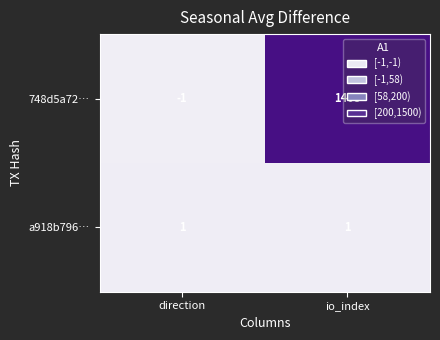

At which category is the sum across all series the highest?

io_index